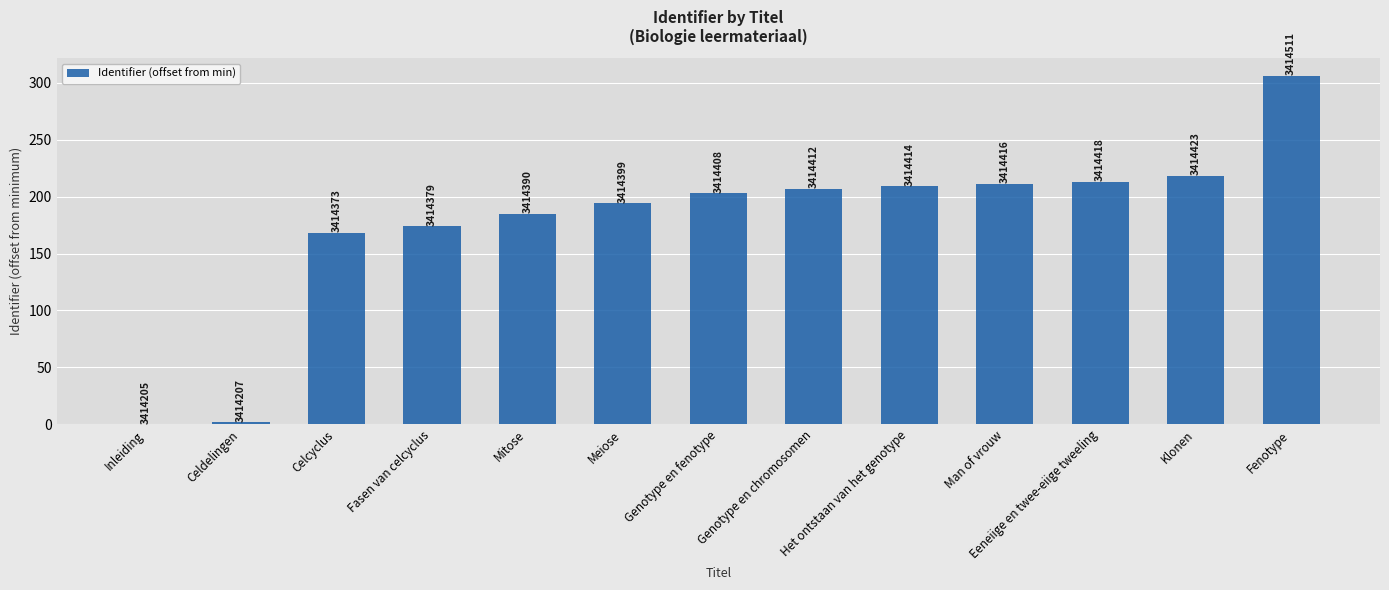

How many bars are there in total?

13